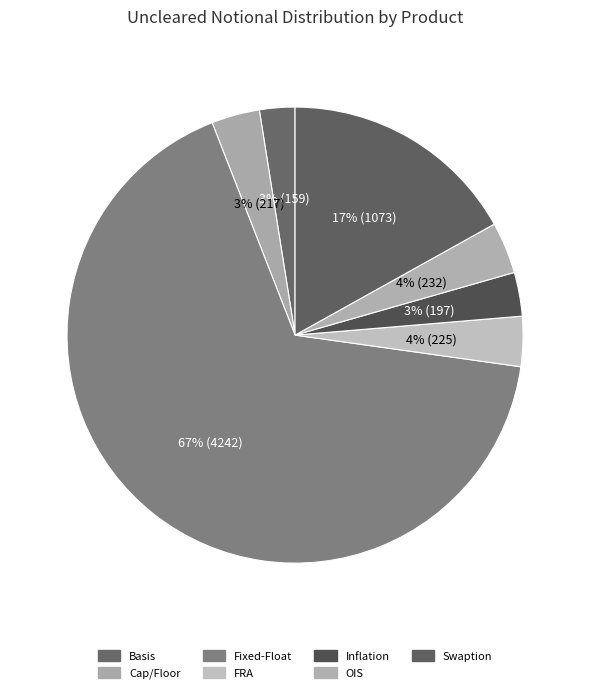

How many segments does this pie chart have?

7